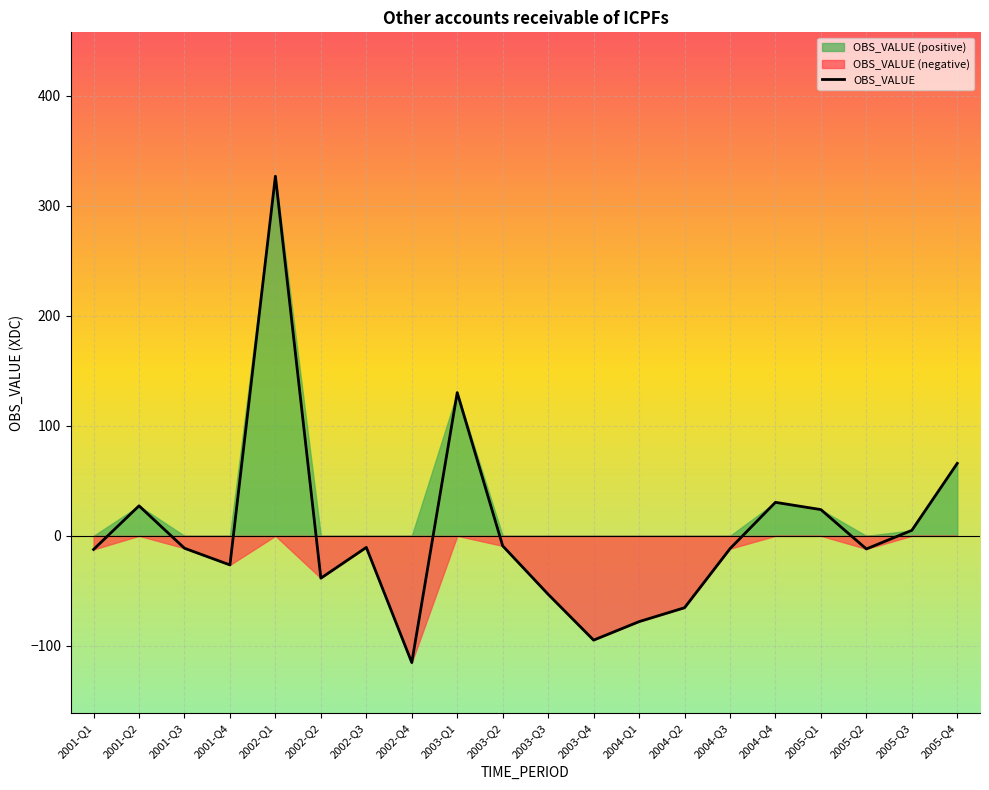

Which has a higher value, 2004-Q3 or 2002-Q4?

2004-Q3